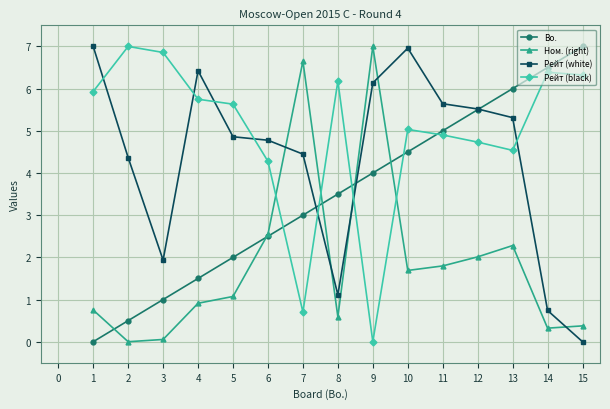

What is the spread (max minus min) of values at 15?

7.0